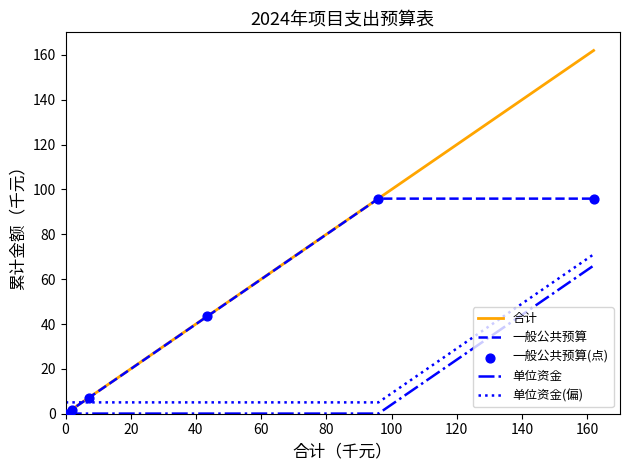

At how many categories does at least one series exceed 131?

1